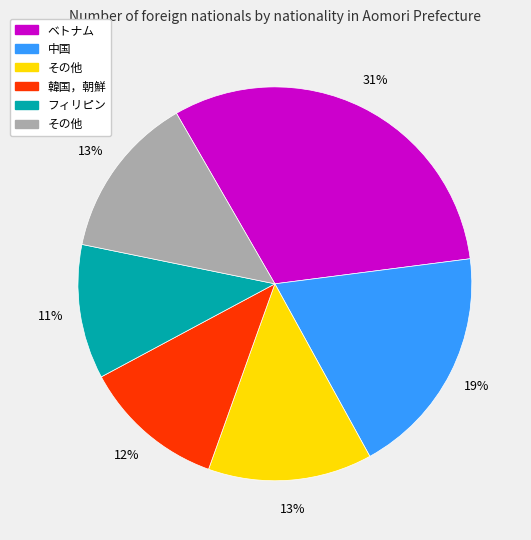

To the nearest percent, what is the difference between the largest and smallest slice percentages?

20%